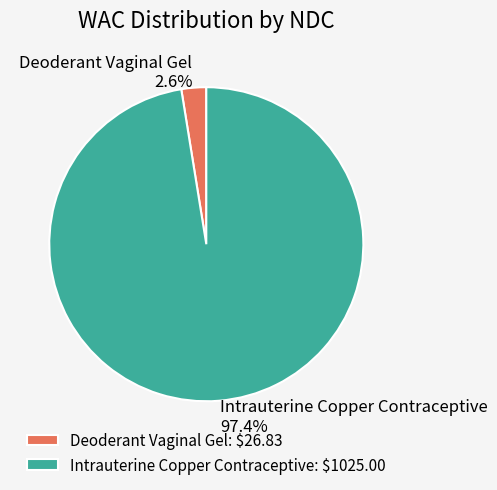

Between Deoderant Vaginal Gel and Intrauterine Copper Contraceptive, which is larger?

Intrauterine Copper Contraceptive